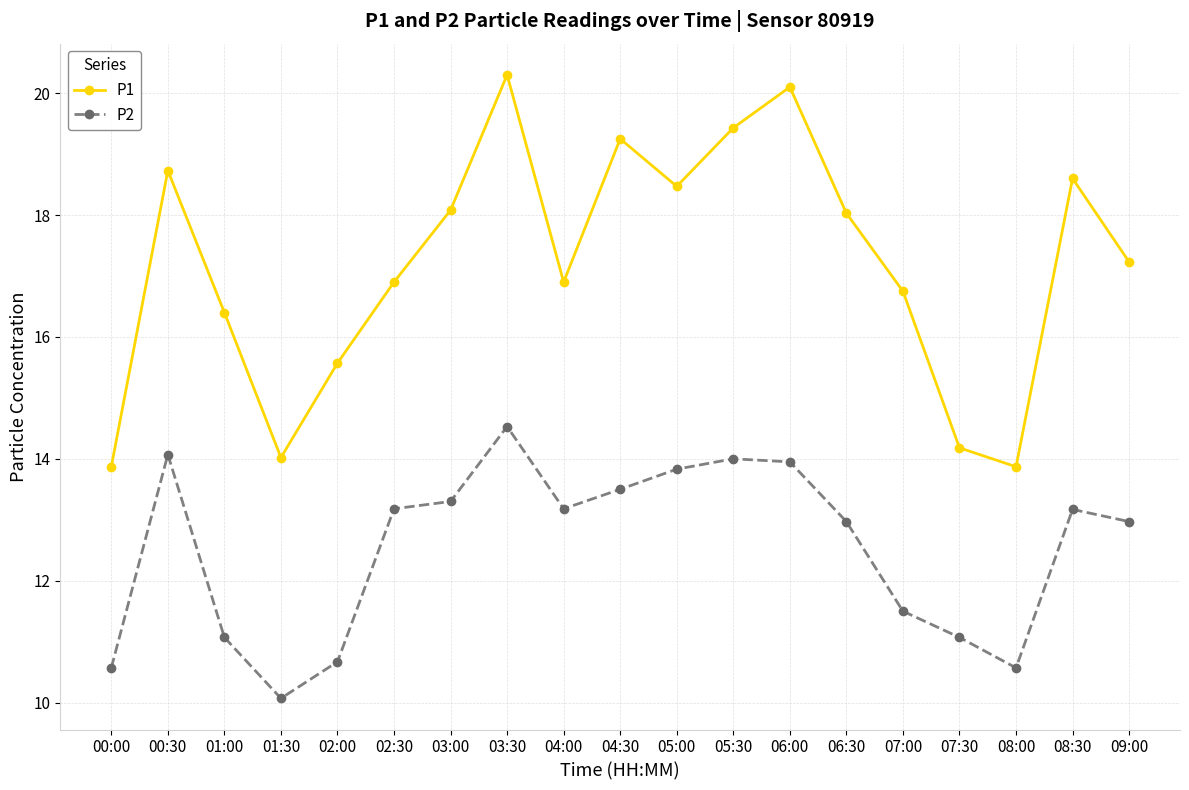

Which category has the highest value across all series?

03:30